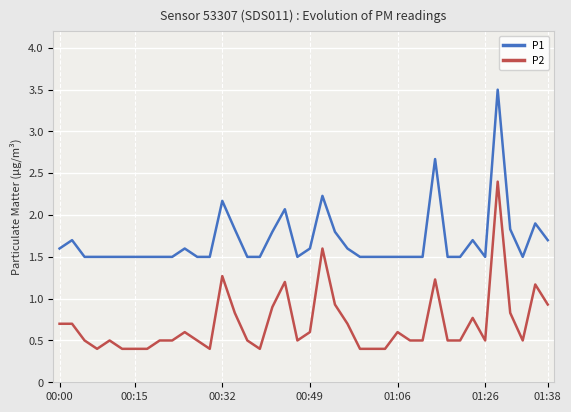

True or false: P2 and P1 cross at least once.

False